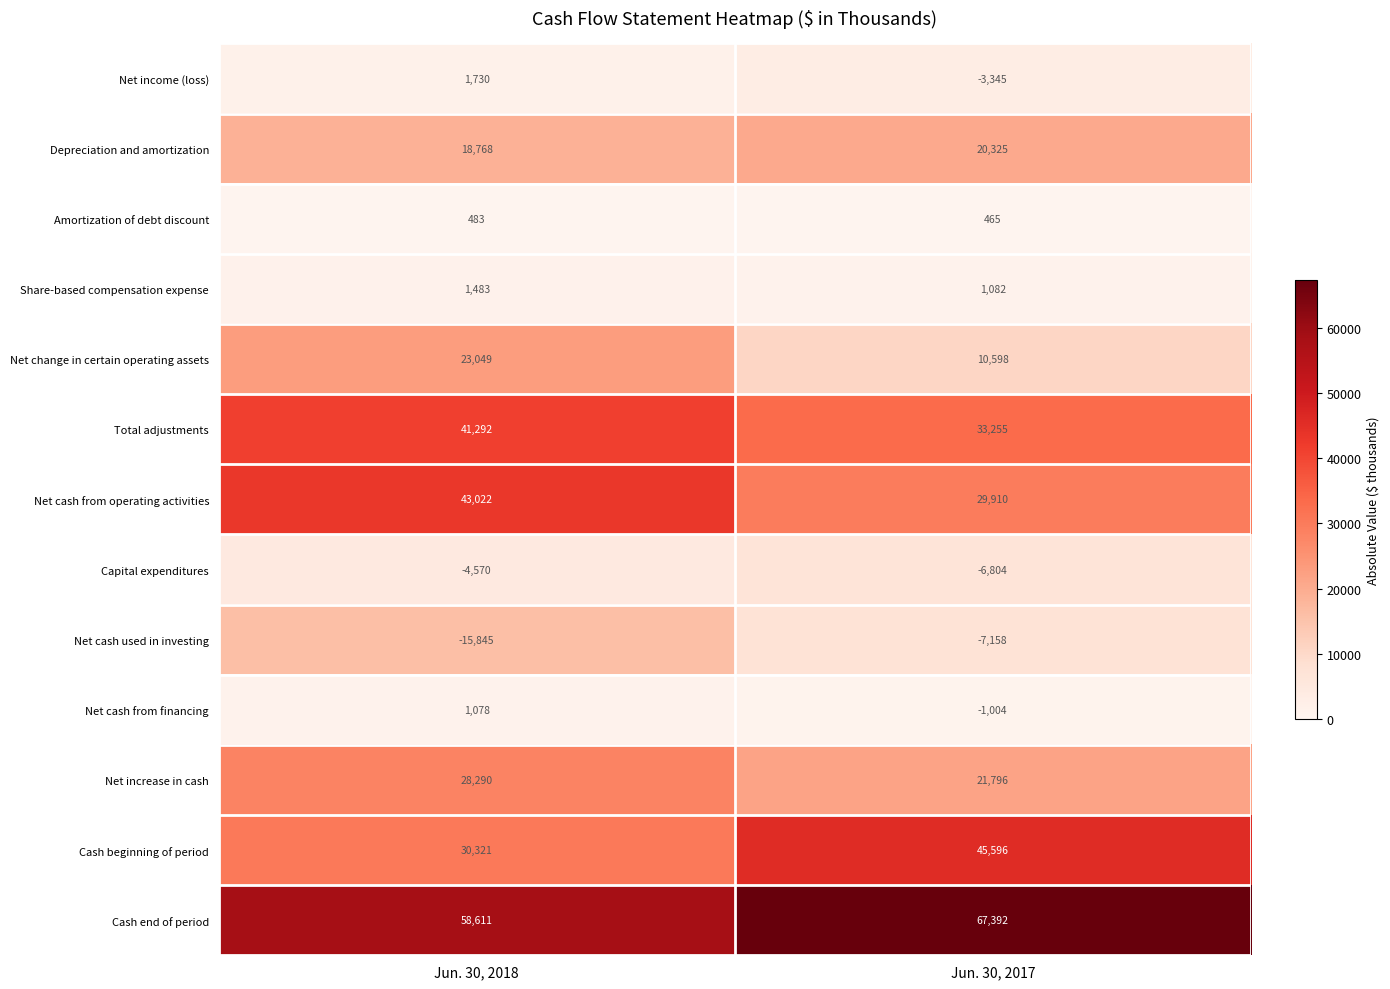

What value does the Capital expenditures series have at Jun. 30, 2018, to the nearest 50?

-4550